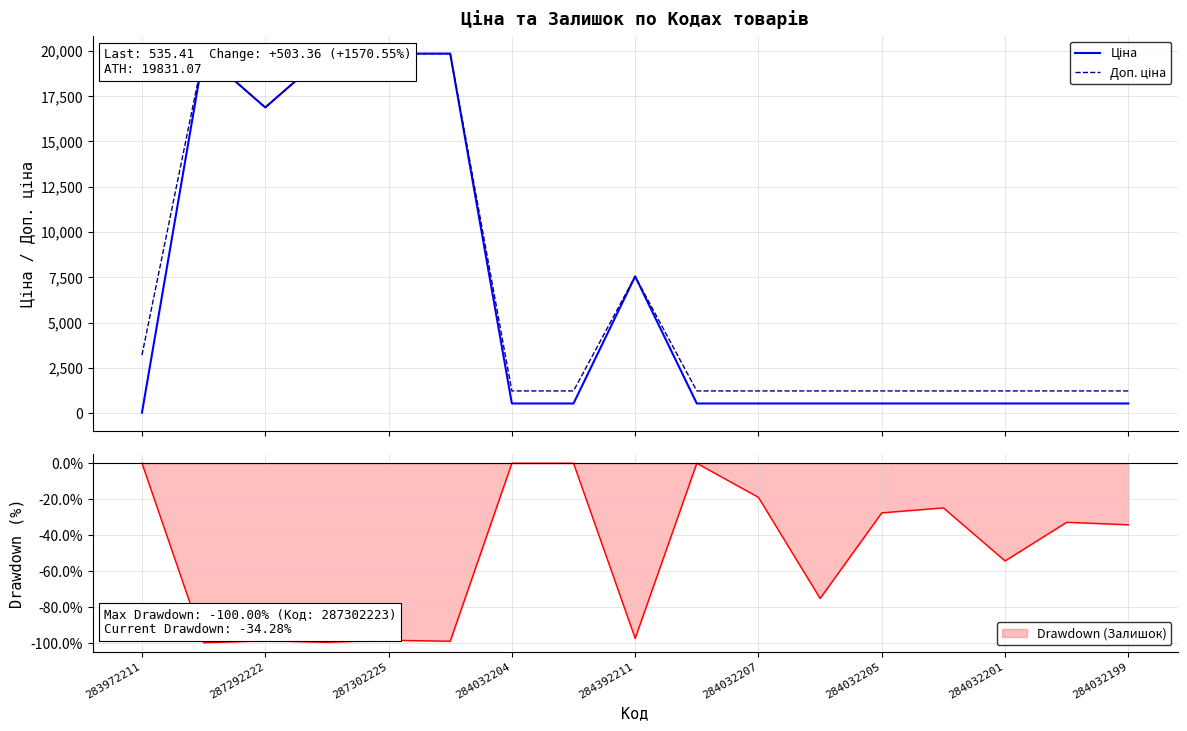

Where is Drawdown (Залишок) nearest to the value -50?

284032201